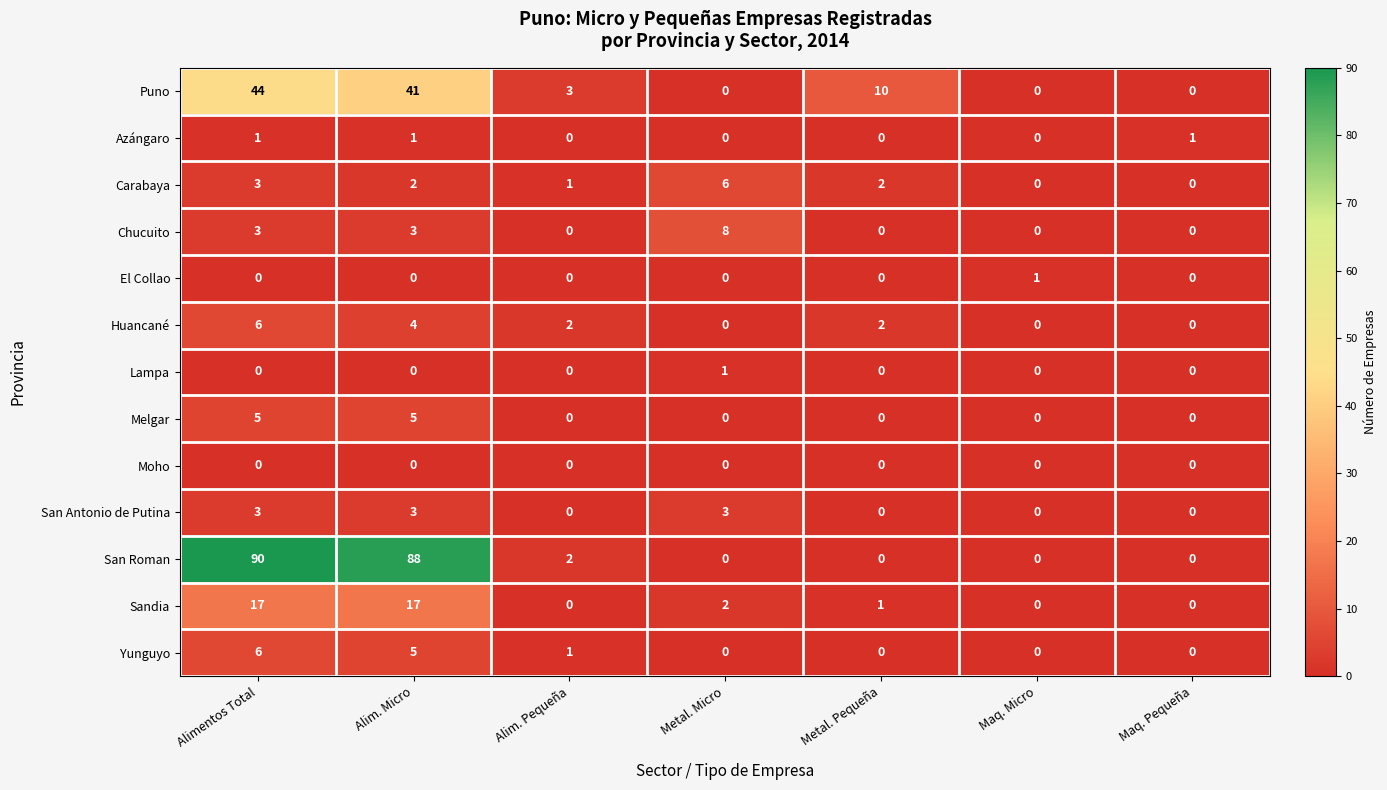

How many series are shown in this chart?

13